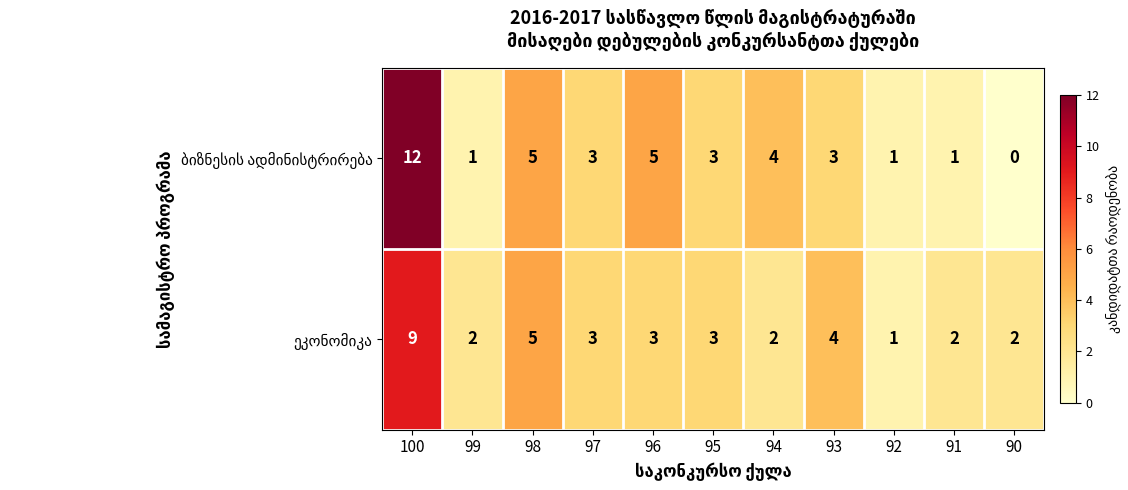

At how many categories does at least one series exceed 0?

11